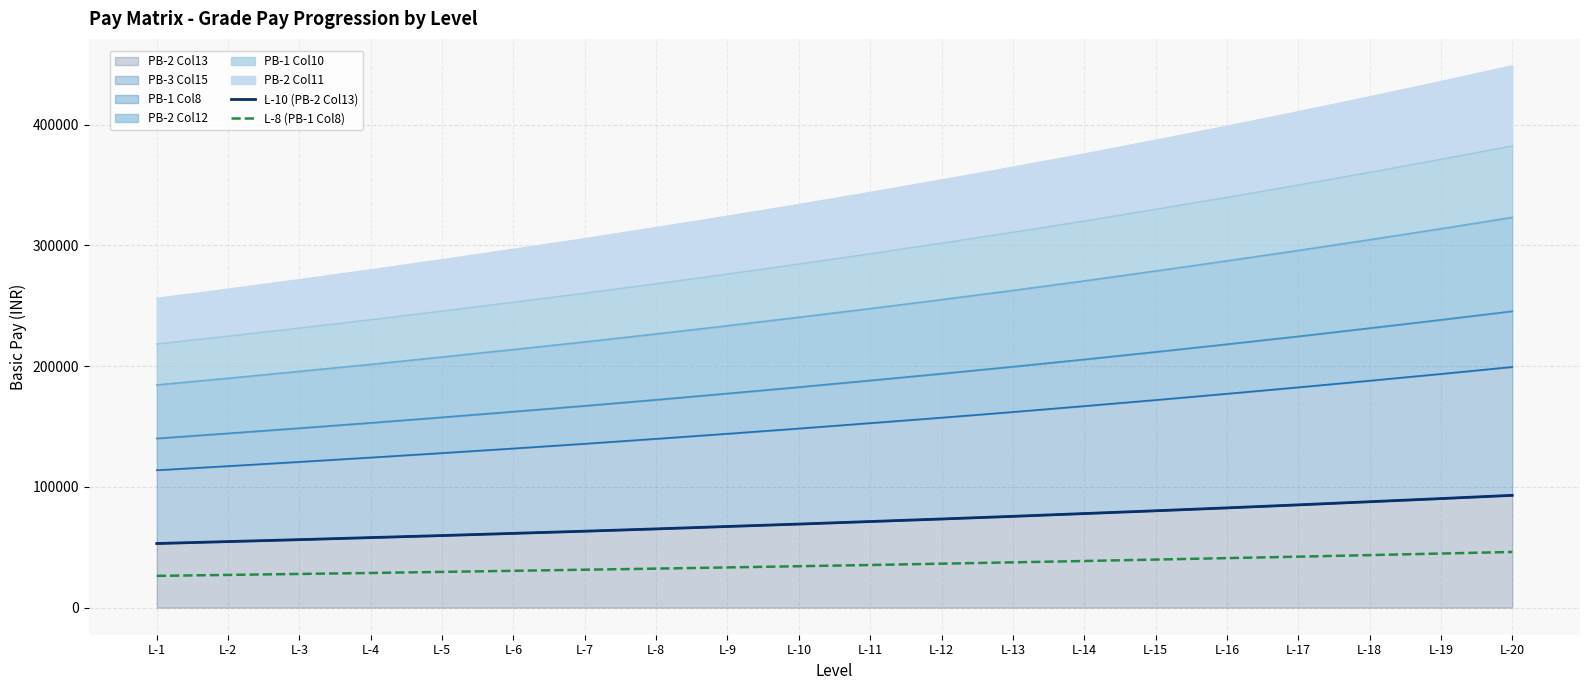

Which category has the highest value in the L-8 (PB-1 Col8) series?

L-20